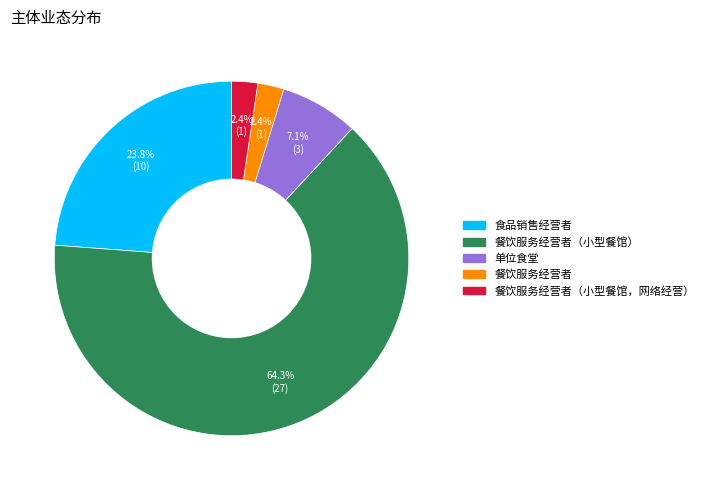

Is there a majority slice in this chart?

Yes